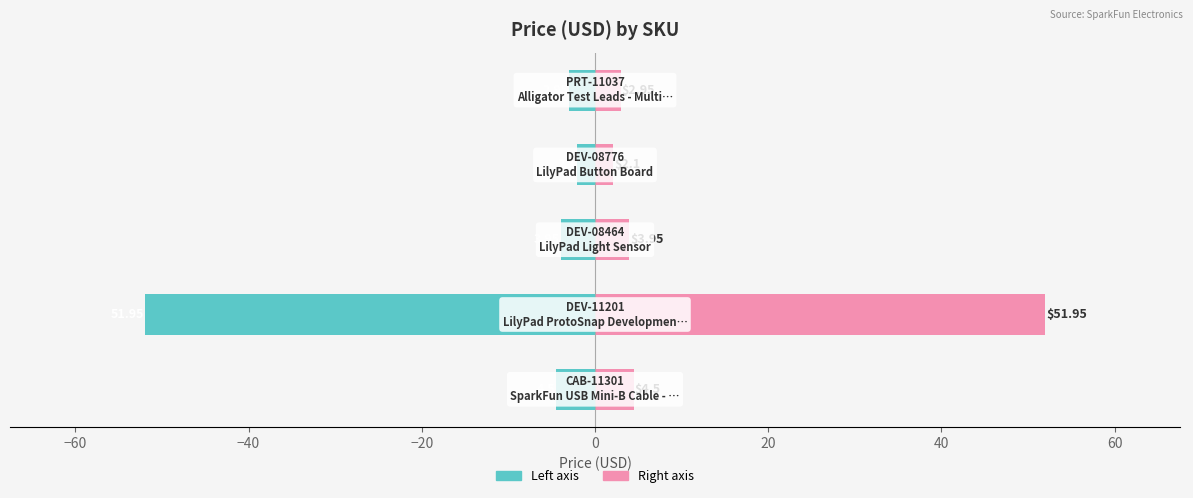

How many bars are there in each group?

2